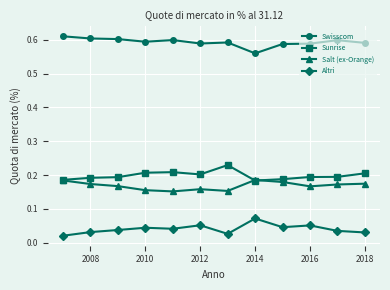

What are all the series names shown in the legend?

Swisscom, Sunrise, Salt (ex-Orange), Altri